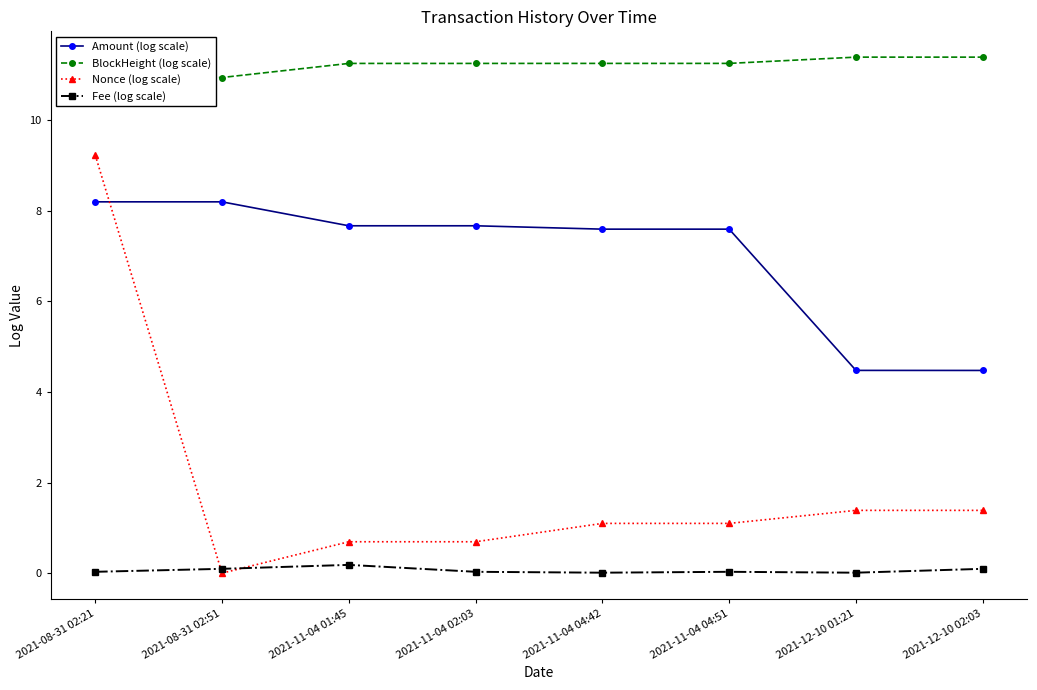

List the series in order of their overall mean, highest first.

BlockHeight (log scale), Amount (log scale), Nonce (log scale), Fee (log scale)